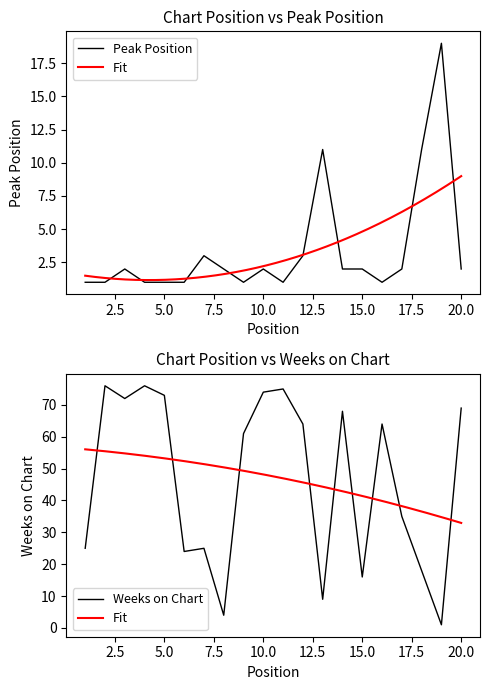

Does the chart have visible grid lines?

No